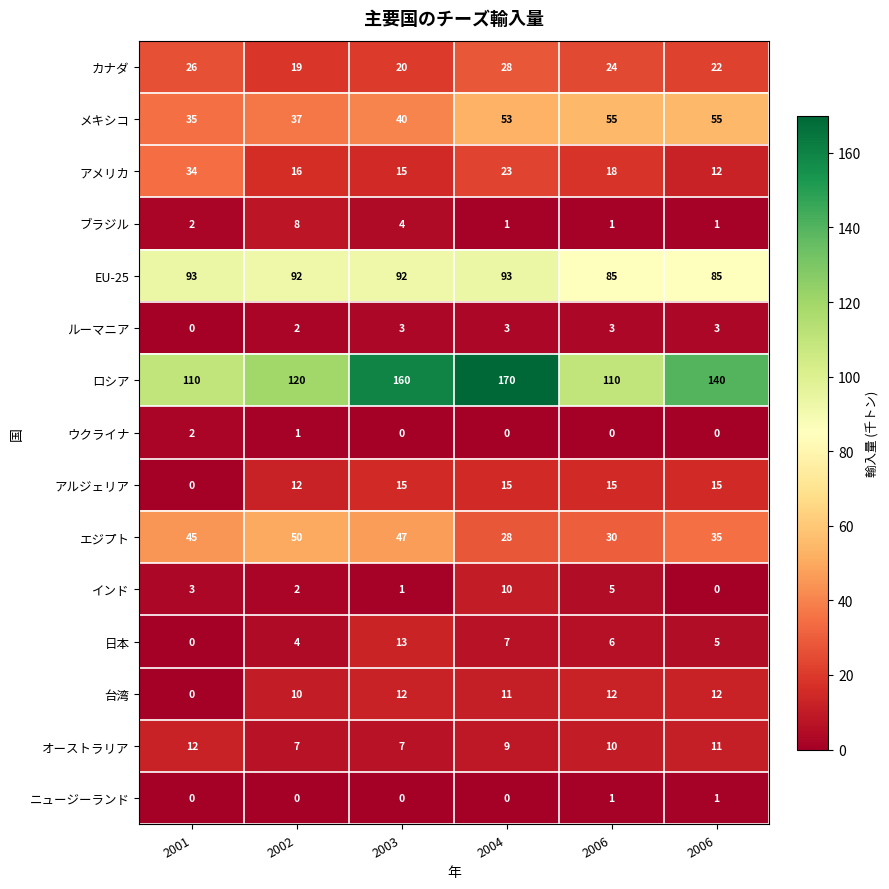

At which category is the sum across all series the highest?

2004